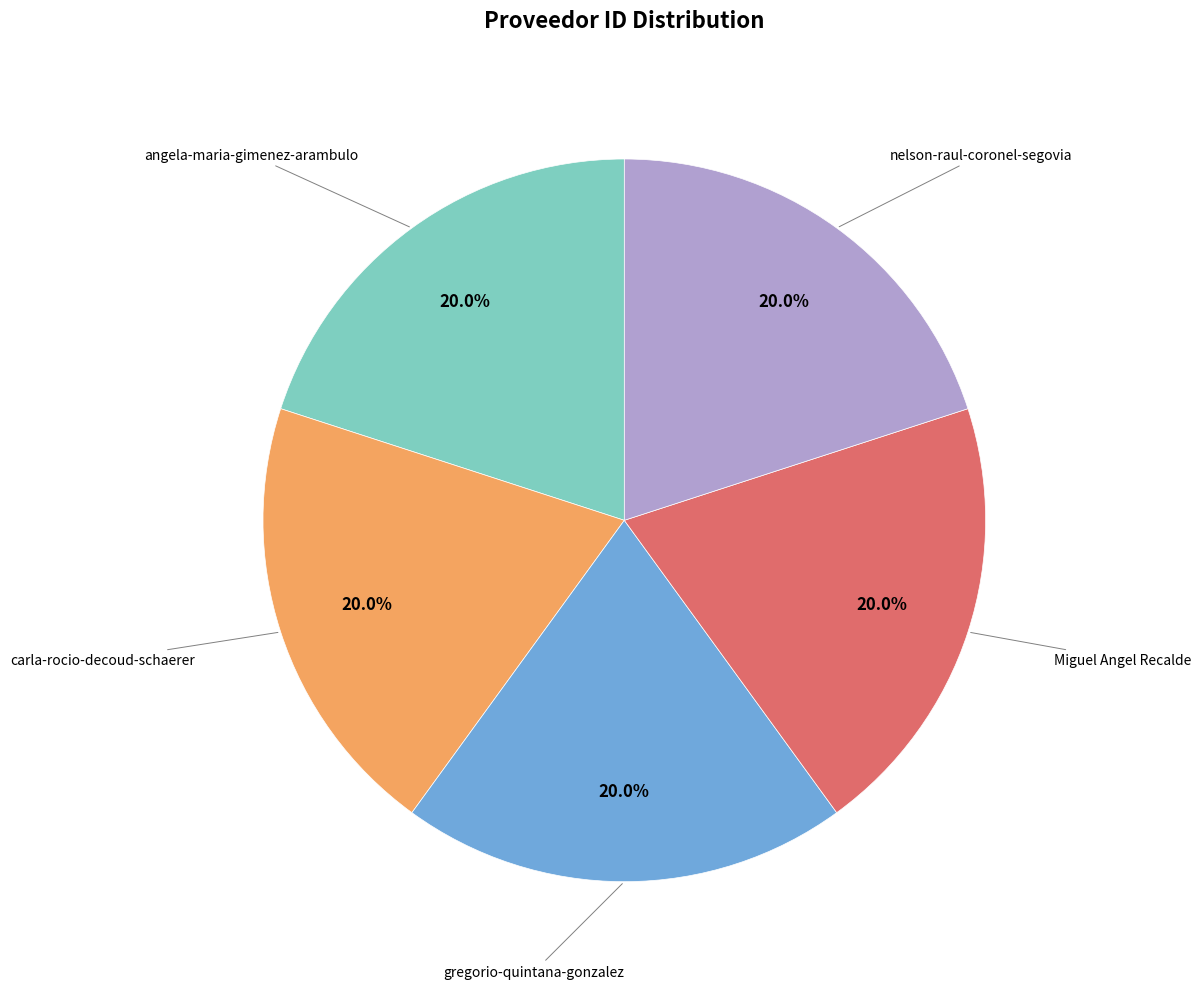

The Miguel Angel Recalde slice represents 14% of the pie. True or false?

False